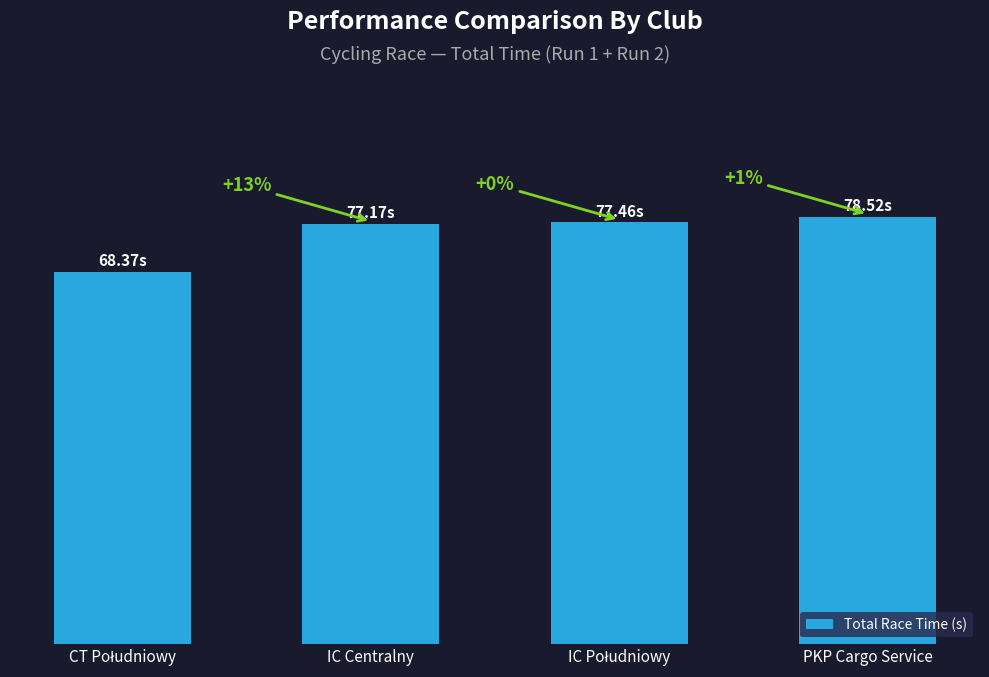

What is the difference between the second highest and minimum values?

9.1